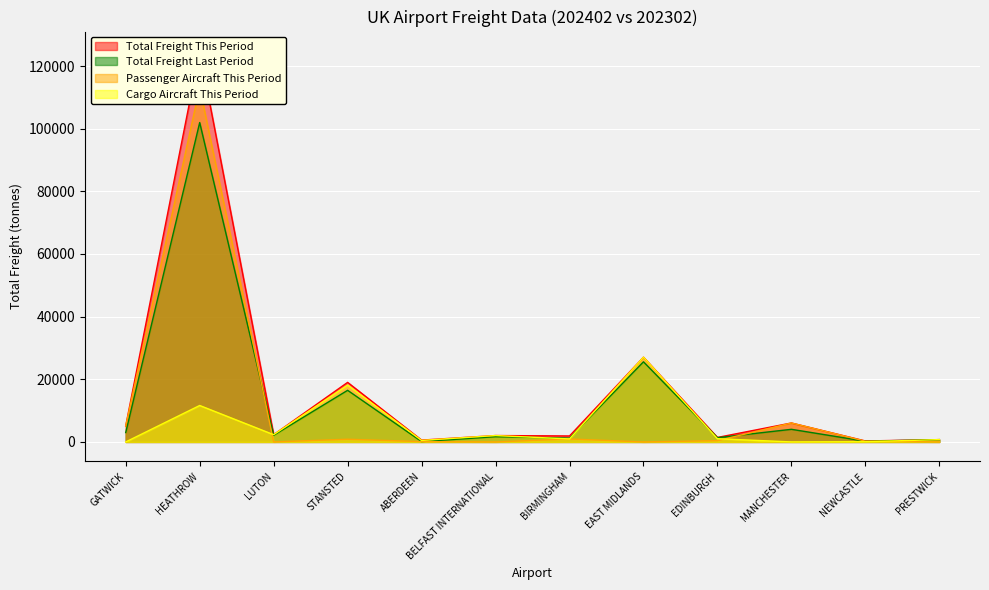

True or false: Total Freight This Period has a value of 5120.5 at GATWICK.

True